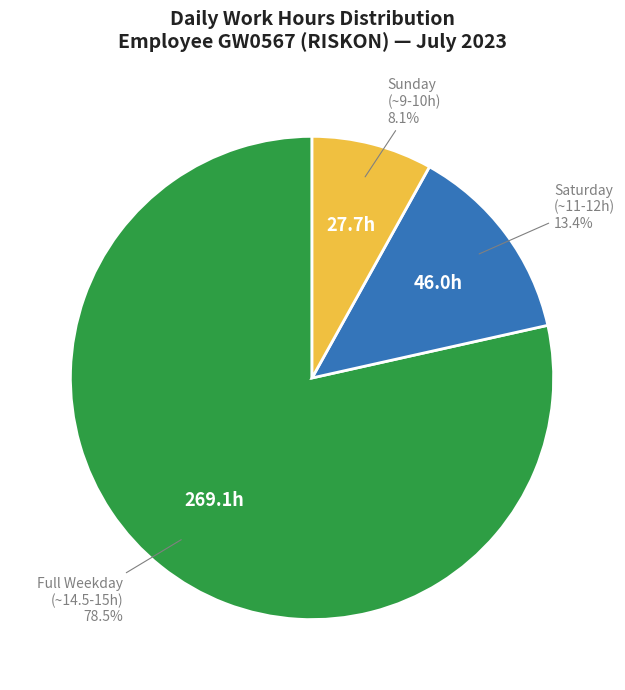

Which has a higher value, Sunday (~9-10h) or Full Weekday (~14.5-15h)?

Full Weekday (~14.5-15h)